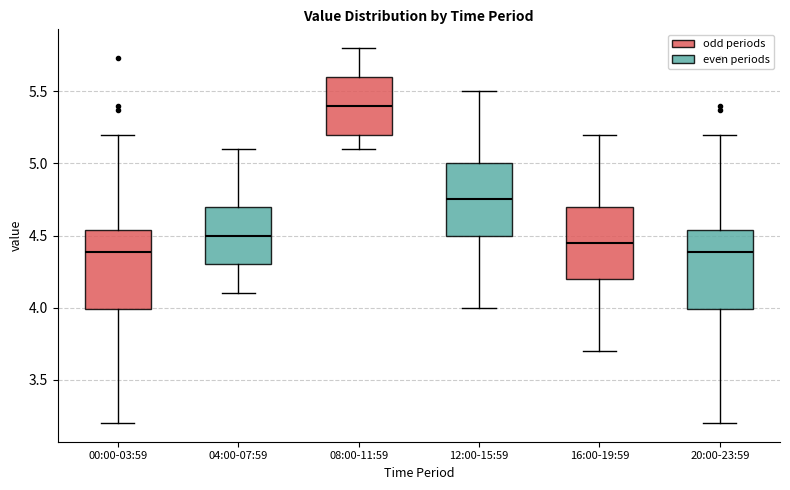

Reading left to right, transcribe this box plot: for each box, give where its median line is, the range the box spans, and where its two whiskers end, as read against the y-axis. The values are not printed on the chart, so give them approximately, as read against the axis.

00:00-03:59: median 4.40, box 4.00 to 4.55, whiskers 3.20 to 5.20
04:00-07:59: median 4.50, box 4.30 to 4.70, whiskers 4.10 to 5.10
08:00-11:59: median 5.40, box 5.20 to 5.60, whiskers 5.10 to 5.80
12:00-15:59: median 4.75, box 4.50 to 5.00, whiskers 4.00 to 5.50
16:00-19:59: median 4.45, box 4.20 to 4.70, whiskers 3.70 to 5.20
20:00-23:59: median 4.40, box 4.00 to 4.55, whiskers 3.20 to 5.20